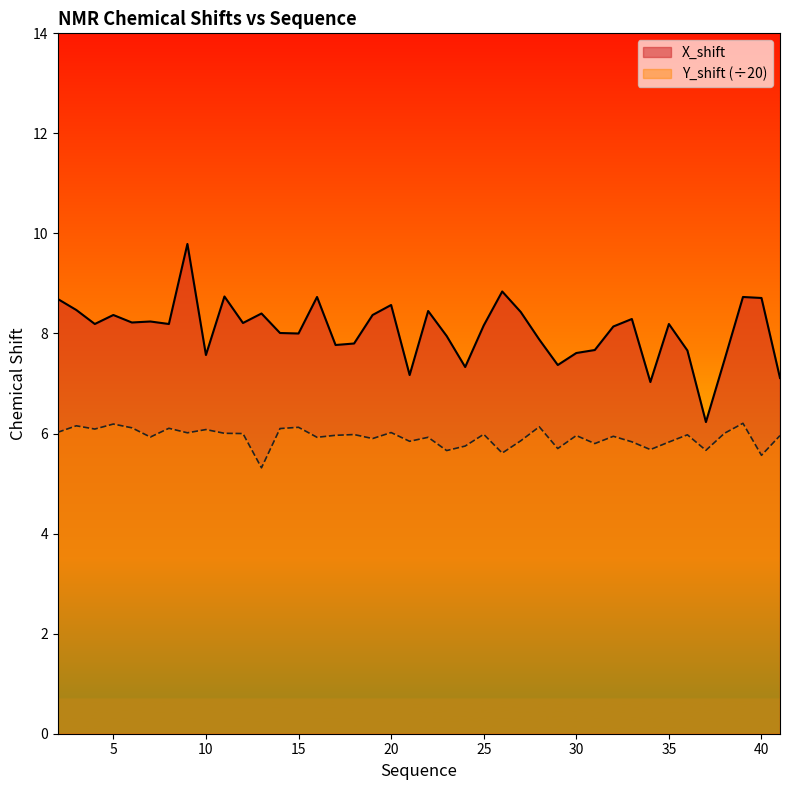

How many series are shown in this chart?

2